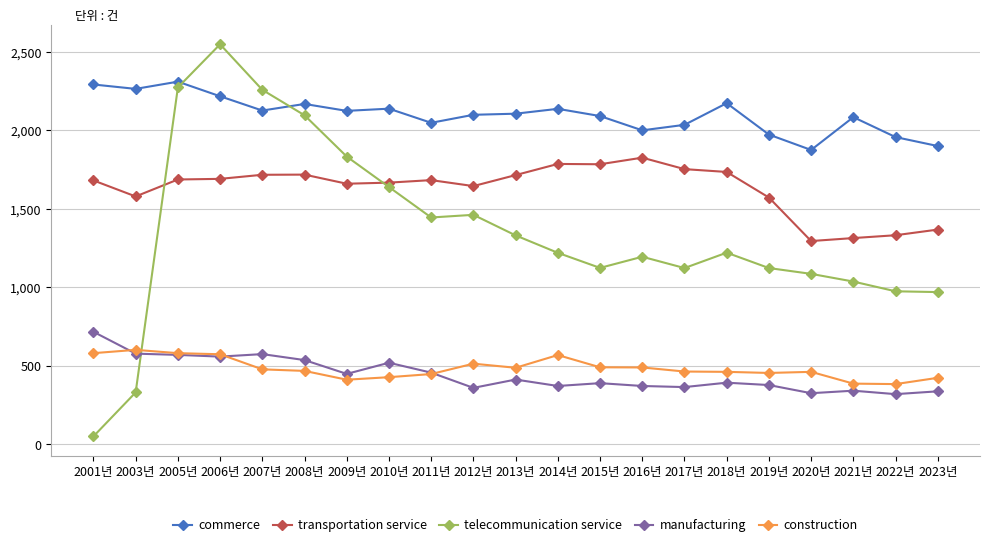

Which category has the highest value across all series?

2006년